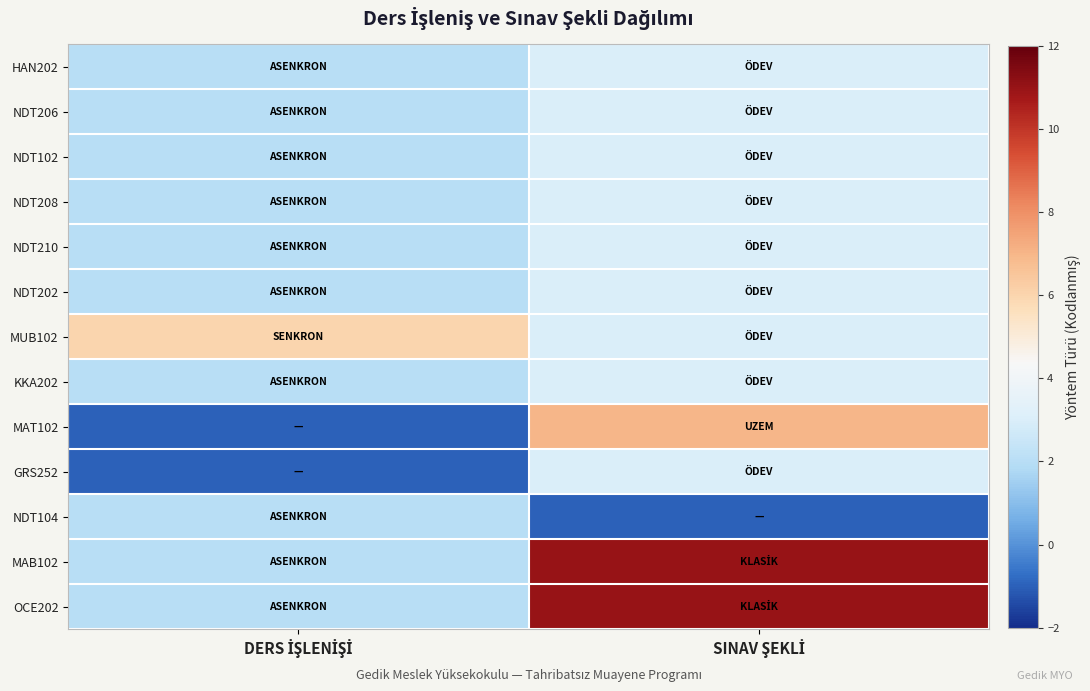

At which category does the chart reach its minimum across all series?

DERS İŞLENİŞİ